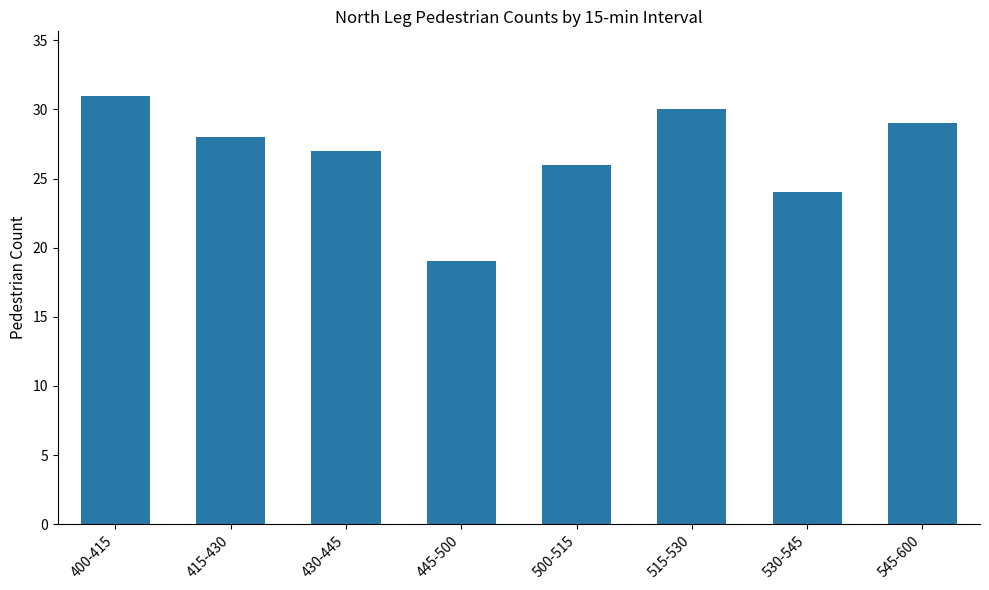

Reading left to right, transcribe all the data shown in this chart.

31	28	27	19	26	30	24	29